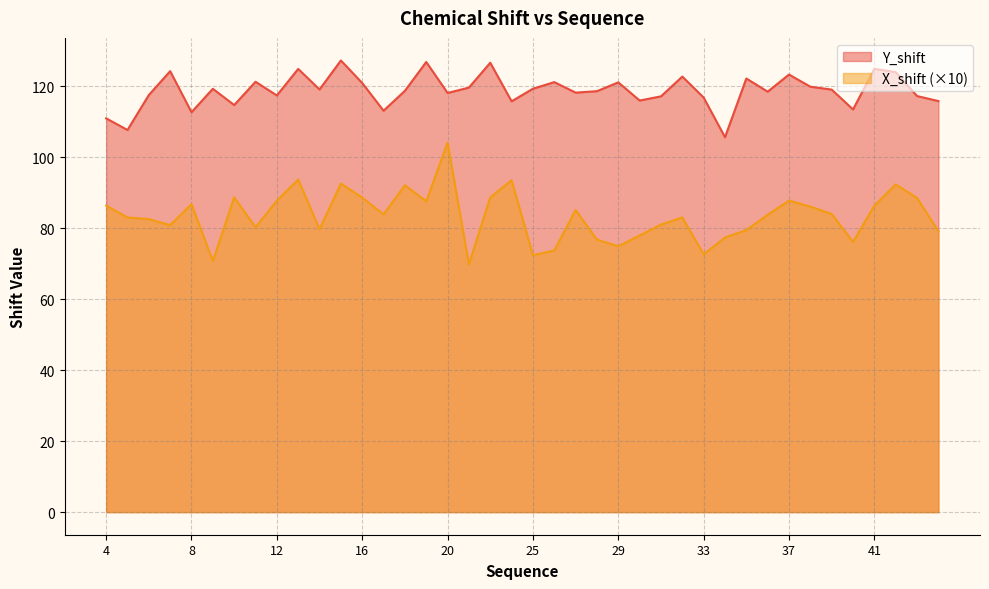

Between 7 and 11, which series saw the biggest shift?

Y_shift